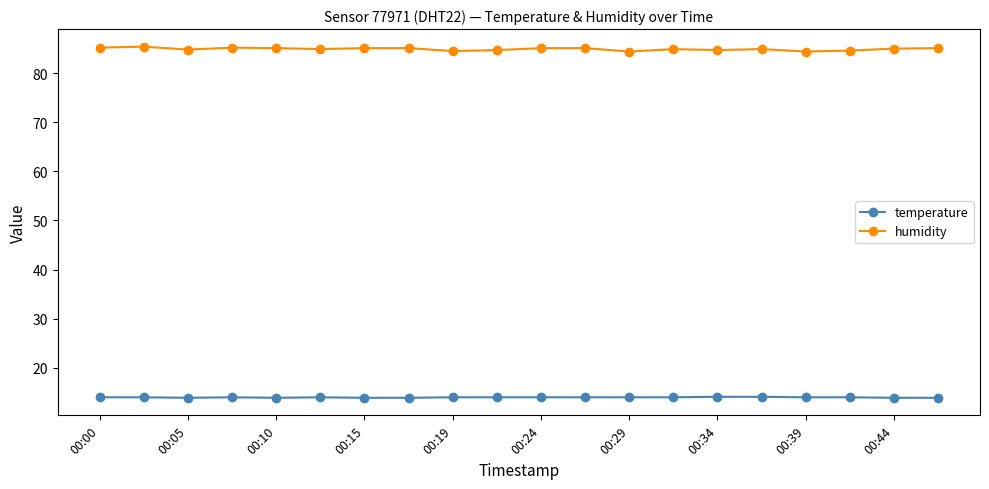

How many lines are shown in the chart?

2